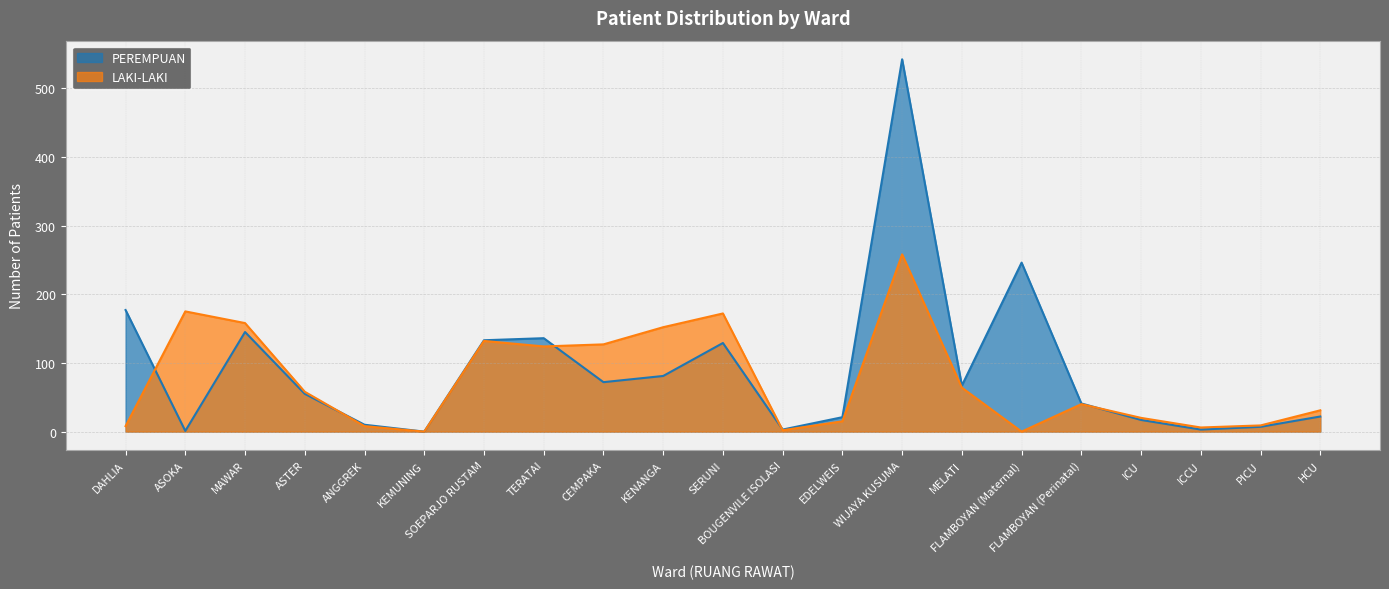

Where is PEREMPUAN nearest to the value 271?

FLAMBOYAN (Maternal)